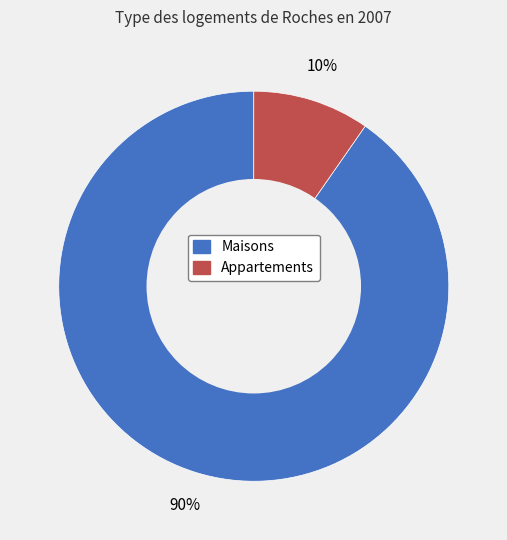

Does any single category account for the majority?

Yes